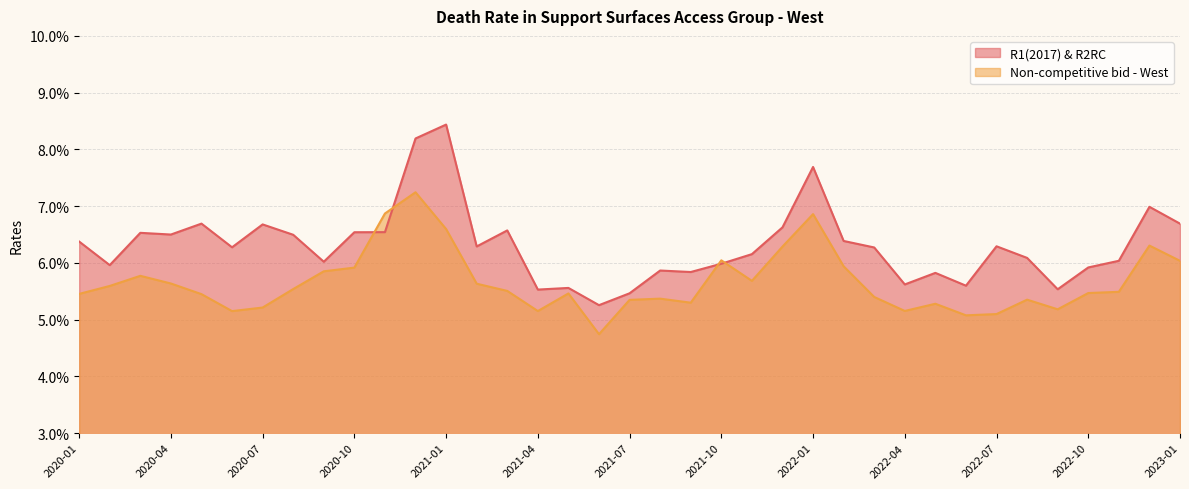

What is the label of the 27th point from the left?

2022-03